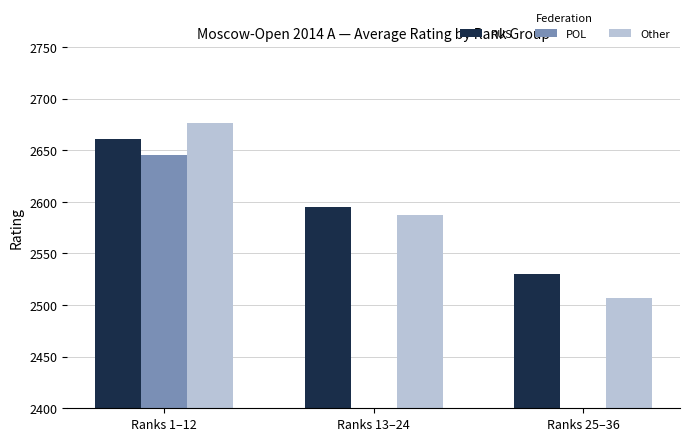

Reading right to left, list all the values displayed in this chart.

RUS: 2530.0	2595.4	2661.2
POL: 0.0	0.0	2645.5
Other: 2506.8	2587.0	2676.0